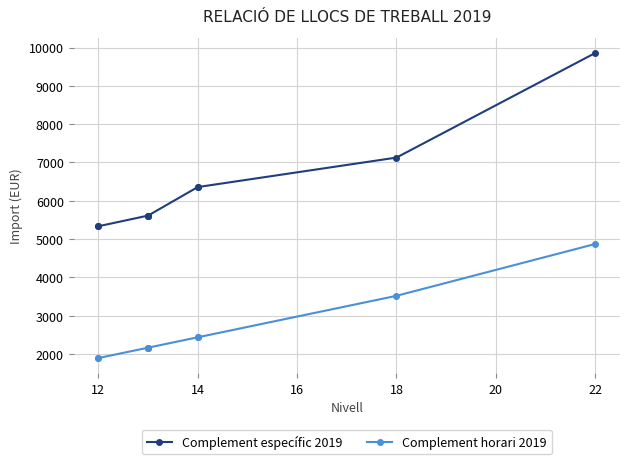

At 14, list the series in order from smallest to largest.

Complement horari 2019, Complement específic 2019